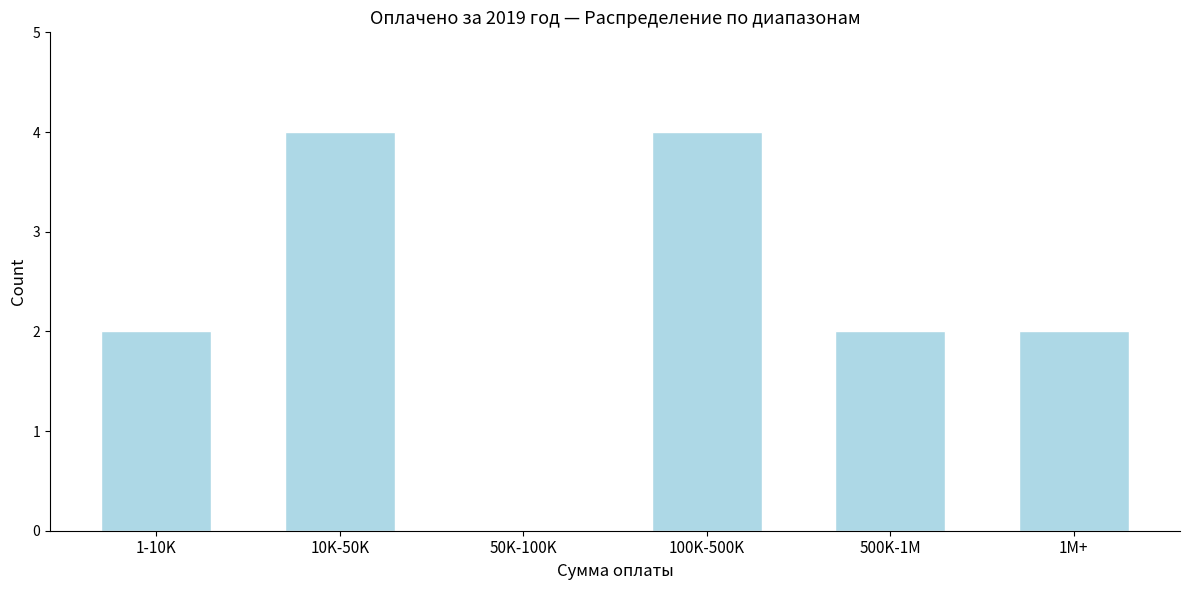

Reading left to right, transcribe all the data shown in this chart.

1-10K=2	10K-50K=4	50K-100K=0	100K-500K=4	500K-1M=2	1M+=2